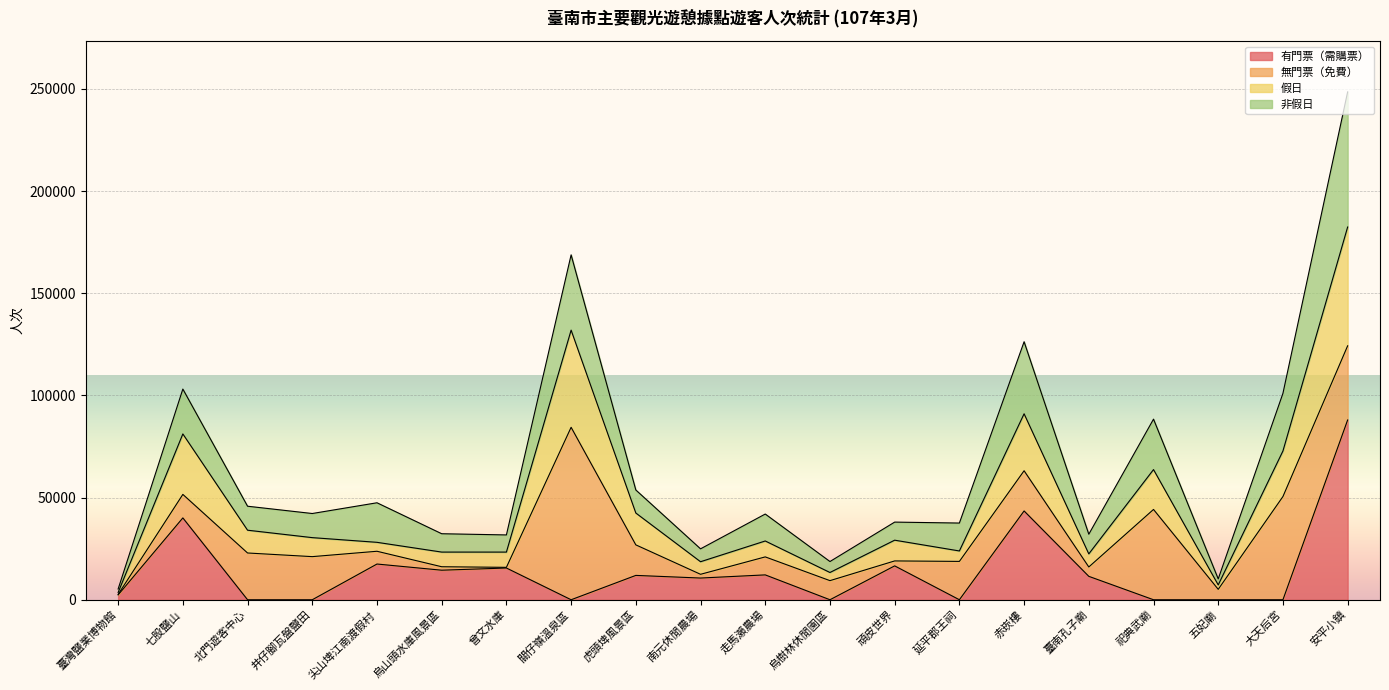

Which series changed the most between 尖山埤江南渡假村 and 虎頭埤風景區?

假日